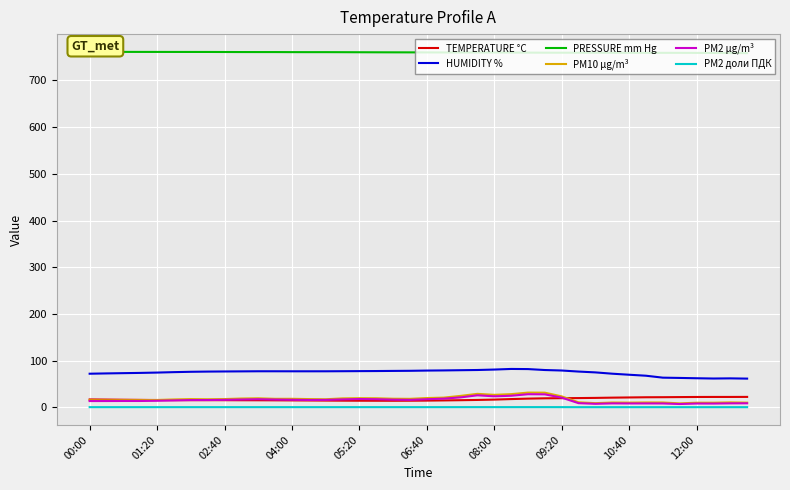

The PM10 µg/m³ series shows 31.0 at 21. True or false?

False